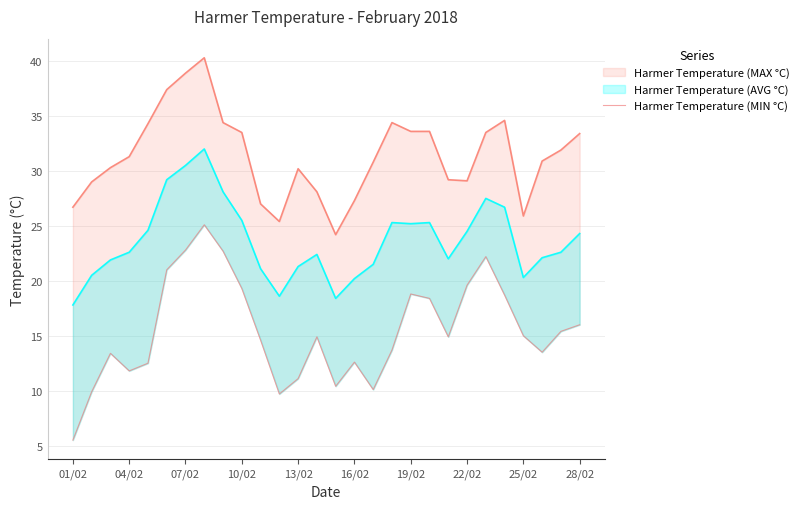

Which has a higher value, 07/02 or 12?

07/02